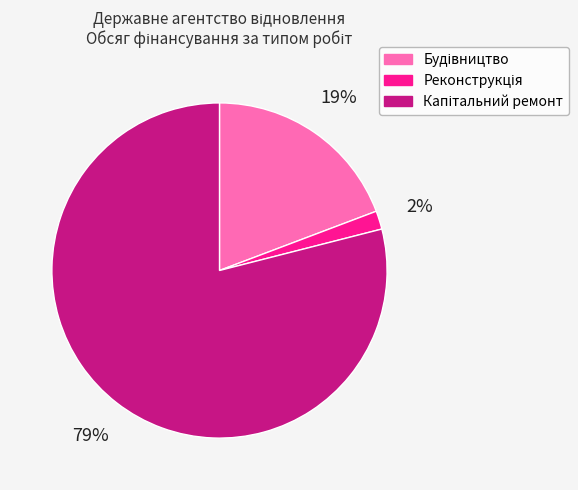

To the nearest percent, what is the difference between the largest and smallest slice percentages?

77%